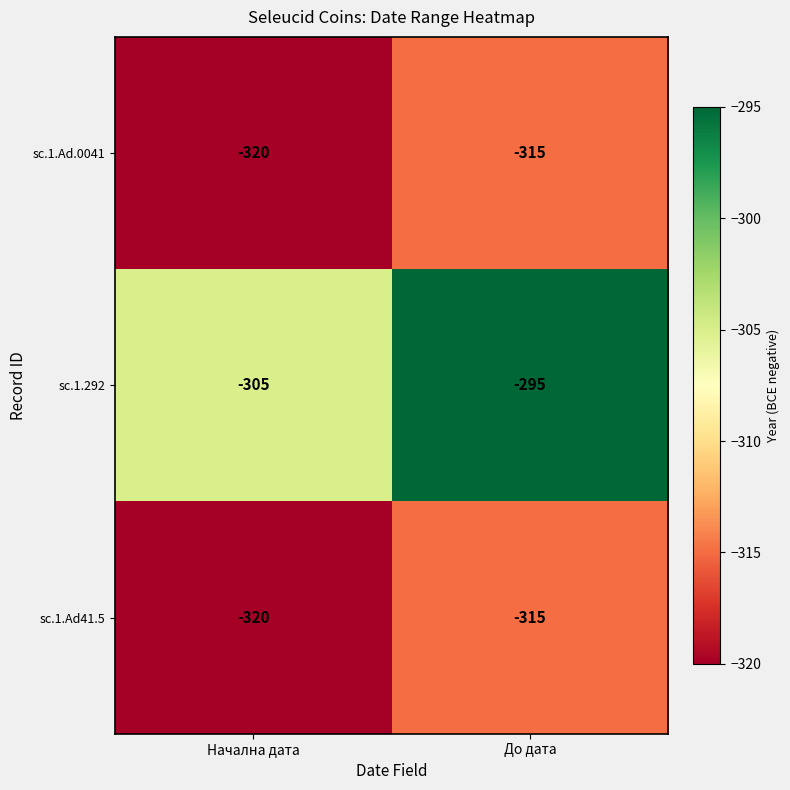

Which series has the widest spread of values?

sc.1.292